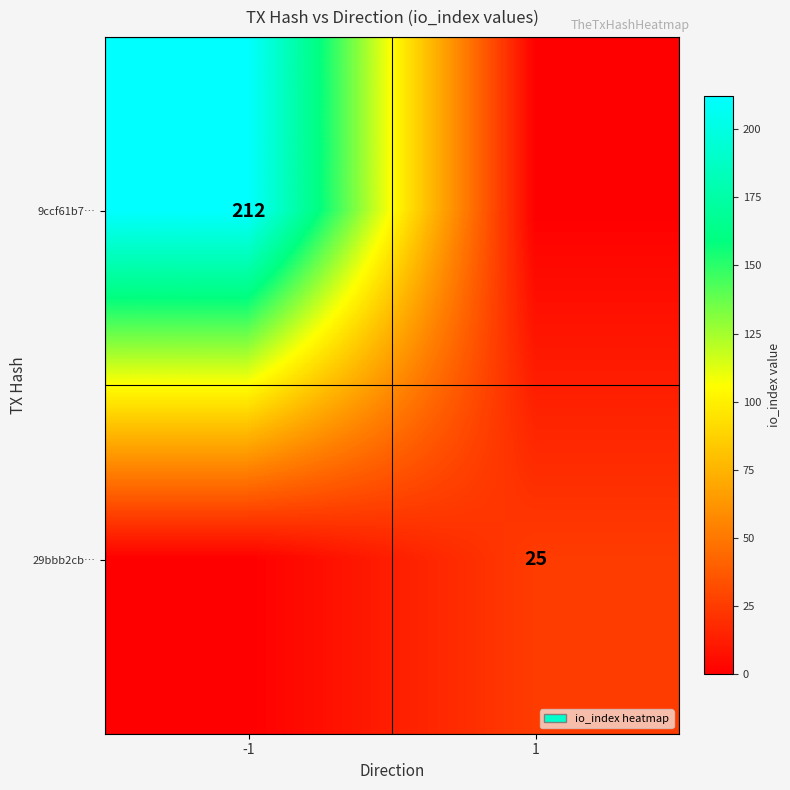

What is the total value across all series at -1?

212